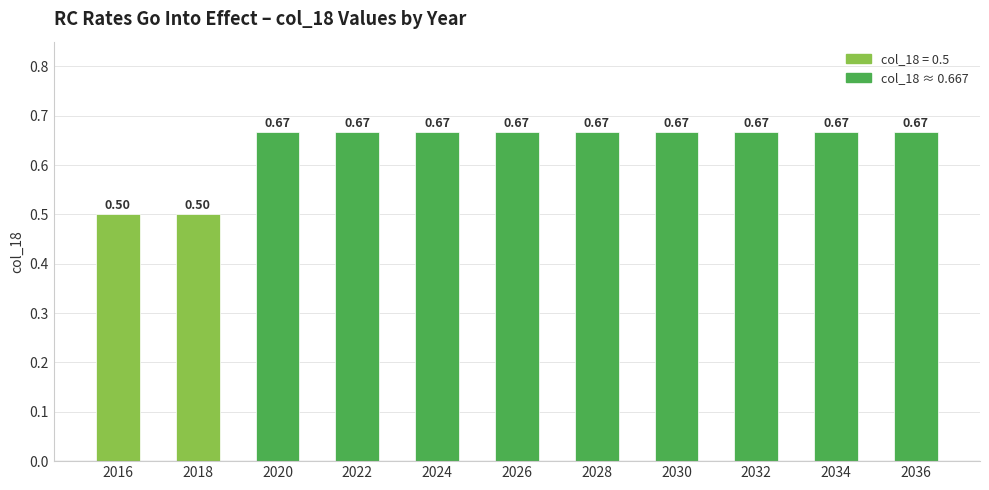

What is the sum of the values at 2018 and 2016?

1.0